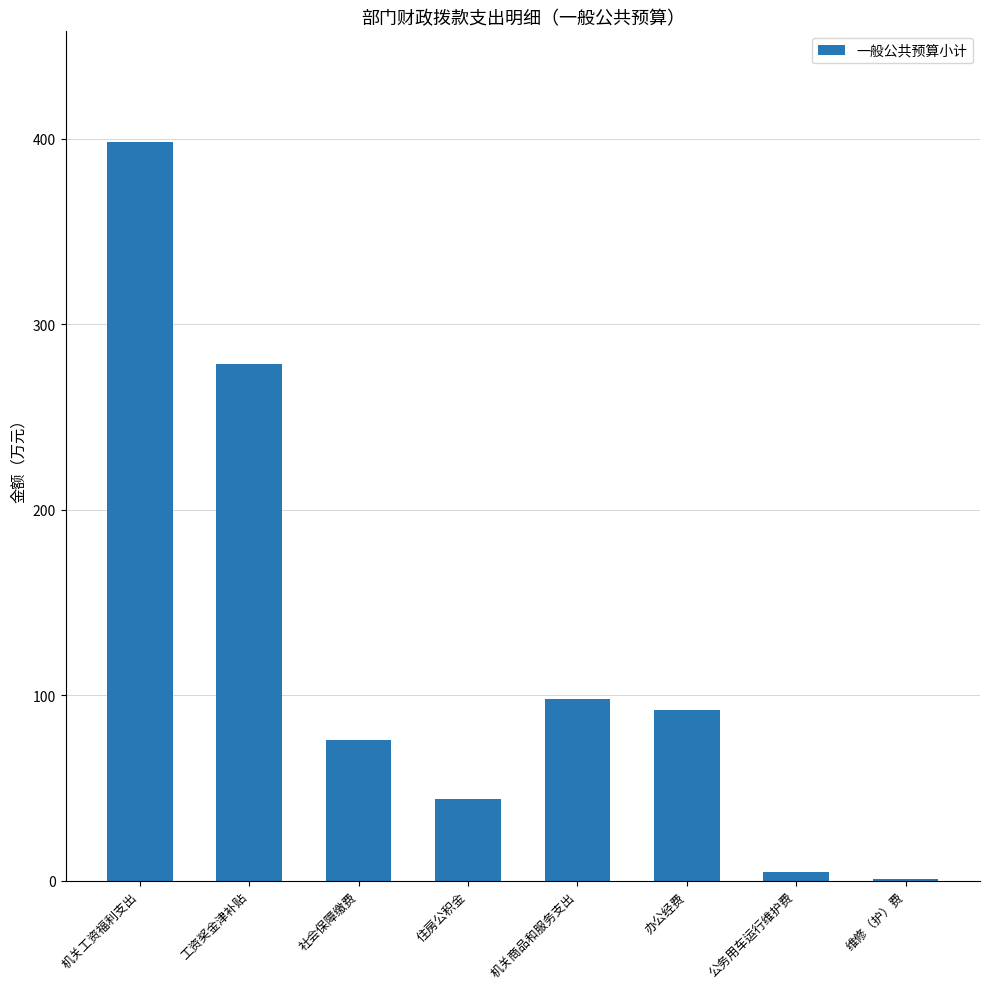

What is the sum of the values at 办公经费 and 机关商品和服务支出?

189.9